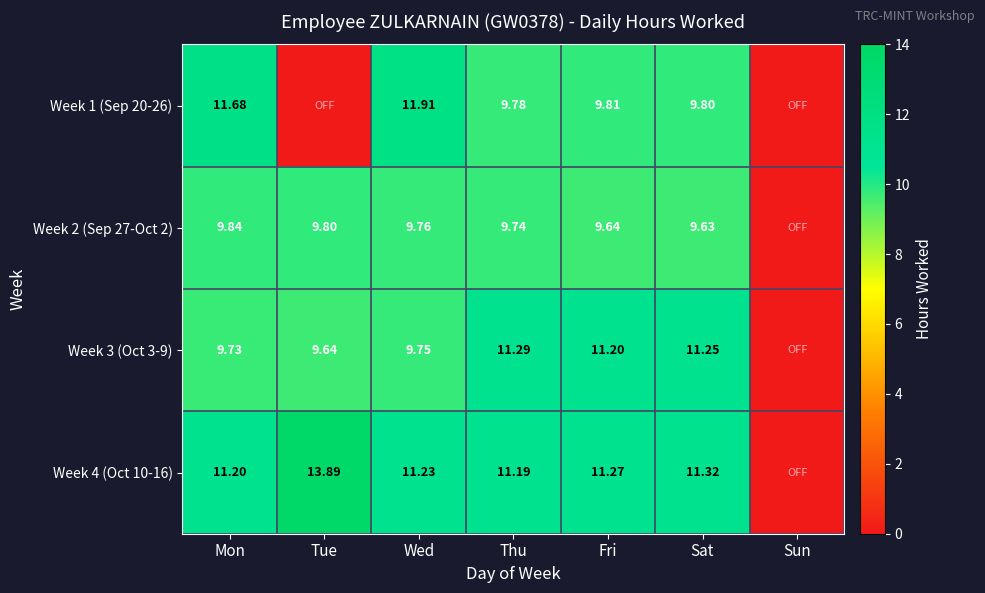

Is the value of Week 1 (Sep 20-26) at Mon greater than the value of Week 2 (Sep 27-Oct 2) at Tue?

Yes